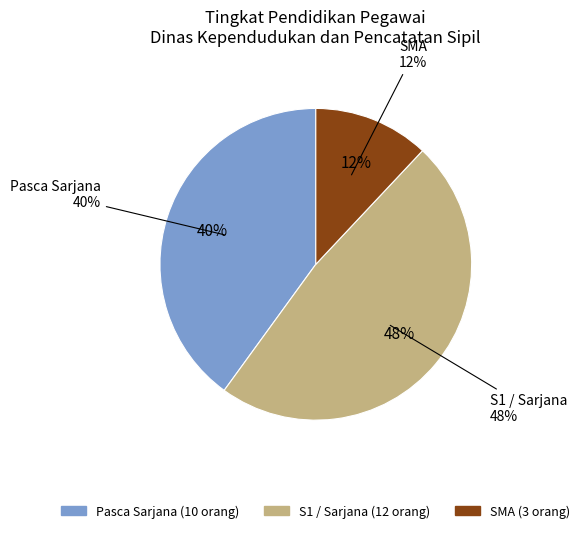

Which category has the smallest portion of the pie?

SMA